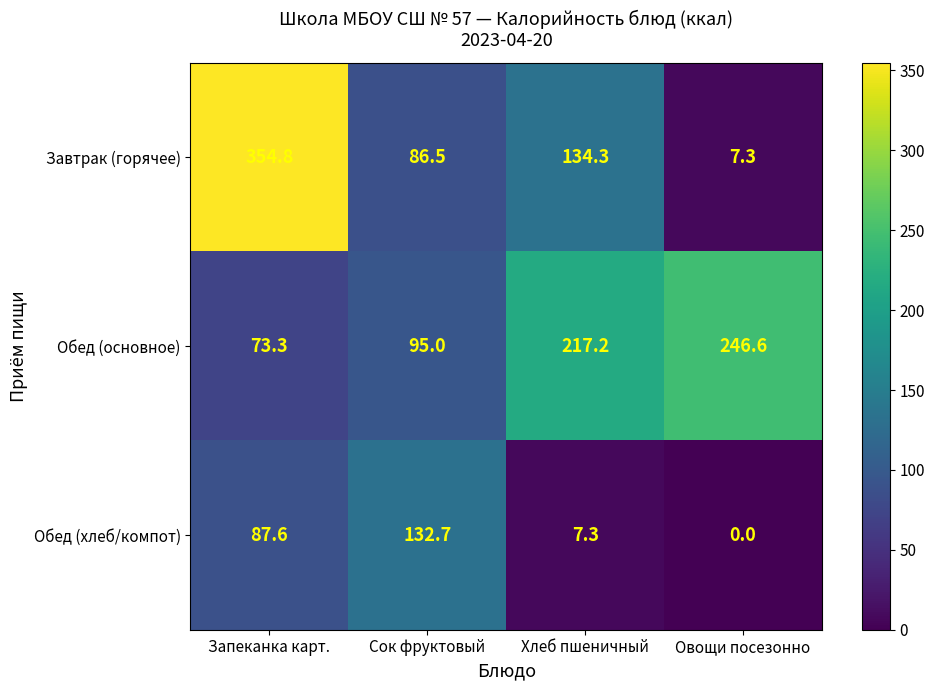

At which category is the sum across all series the highest?

Запеканка карт.